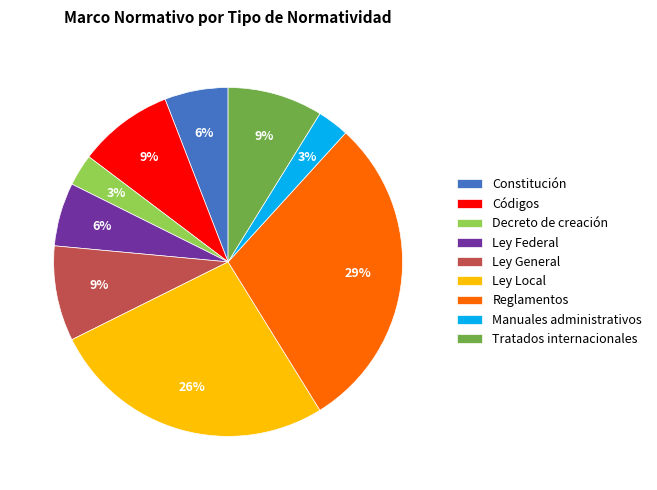

Count the number of slices in the pie.

9